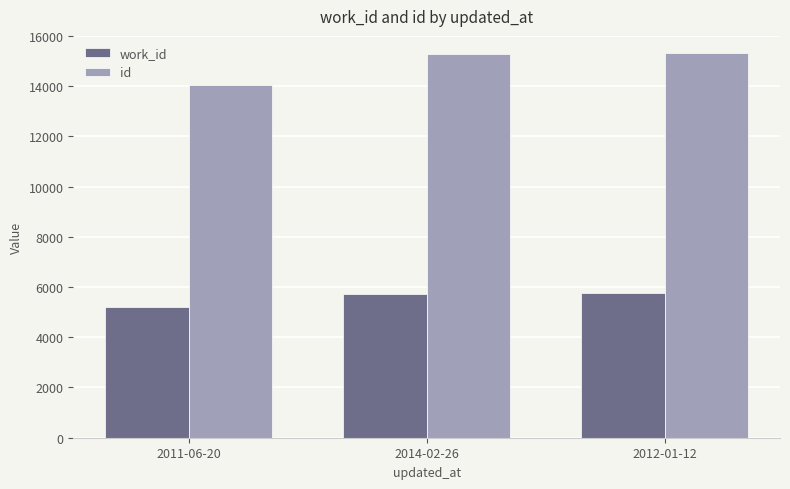

At how many categories does at least one series exceed 9892?

3